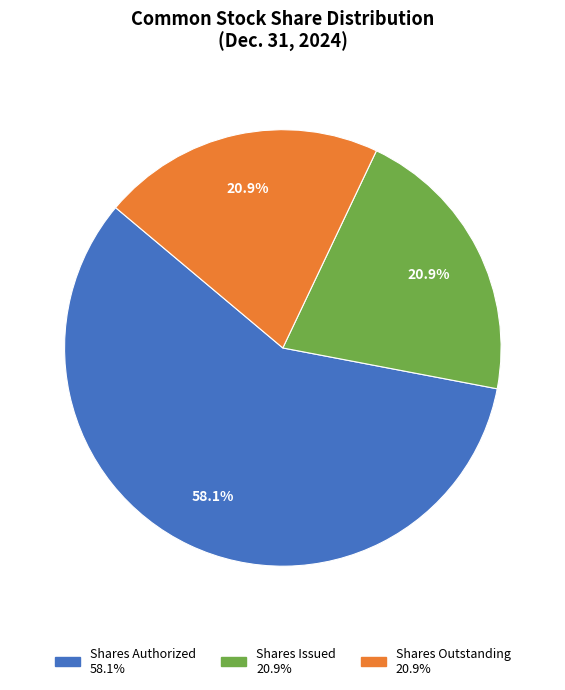

Is there a majority slice in this chart?

Yes